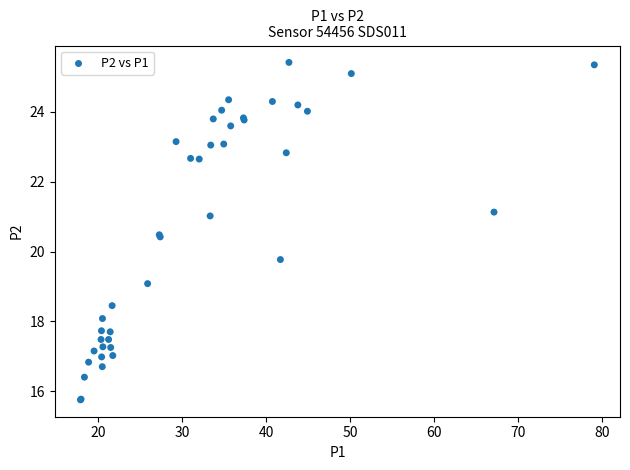

What Y value in the scatter plot is closest to 20?

19.8